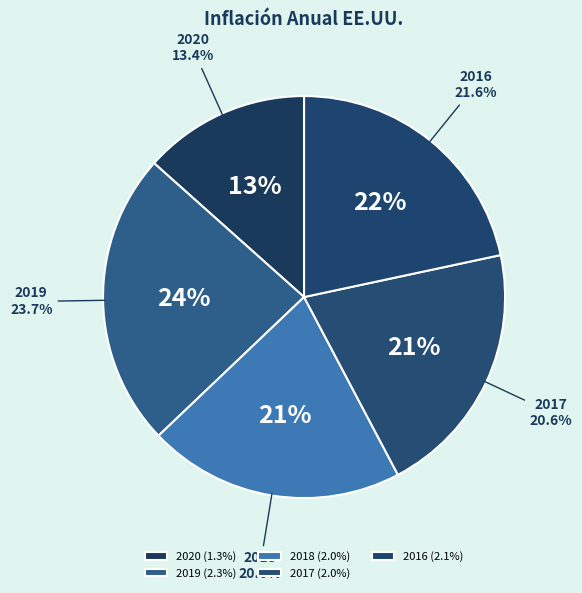

Count the number of slices in the pie.

5